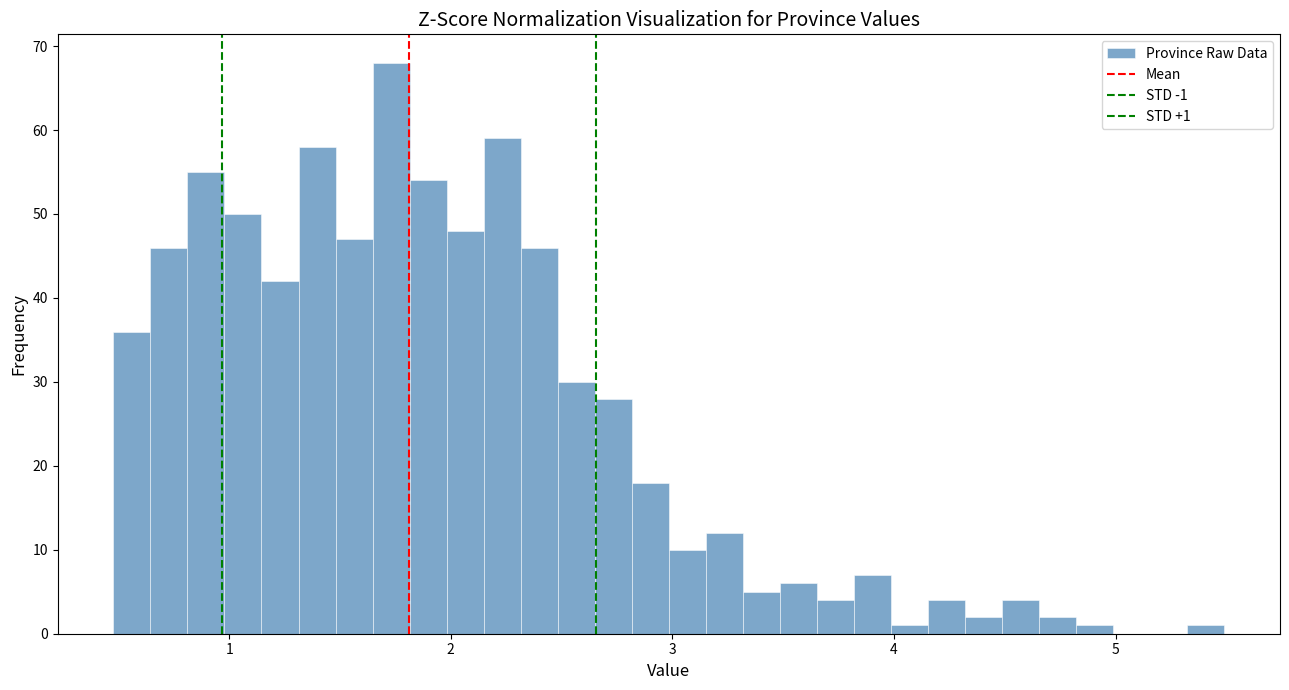

Read against the x-axis, roughly where is the centre of the tallest bar?

1.7